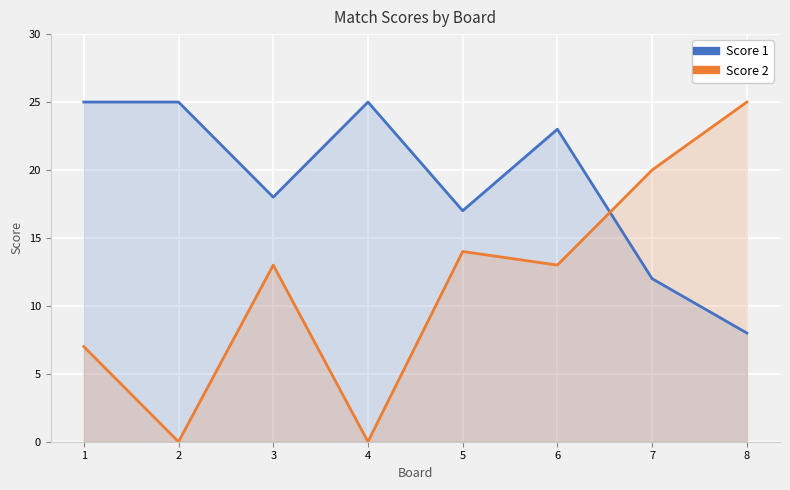

At which category does Score 2 reach its first local valley?

2